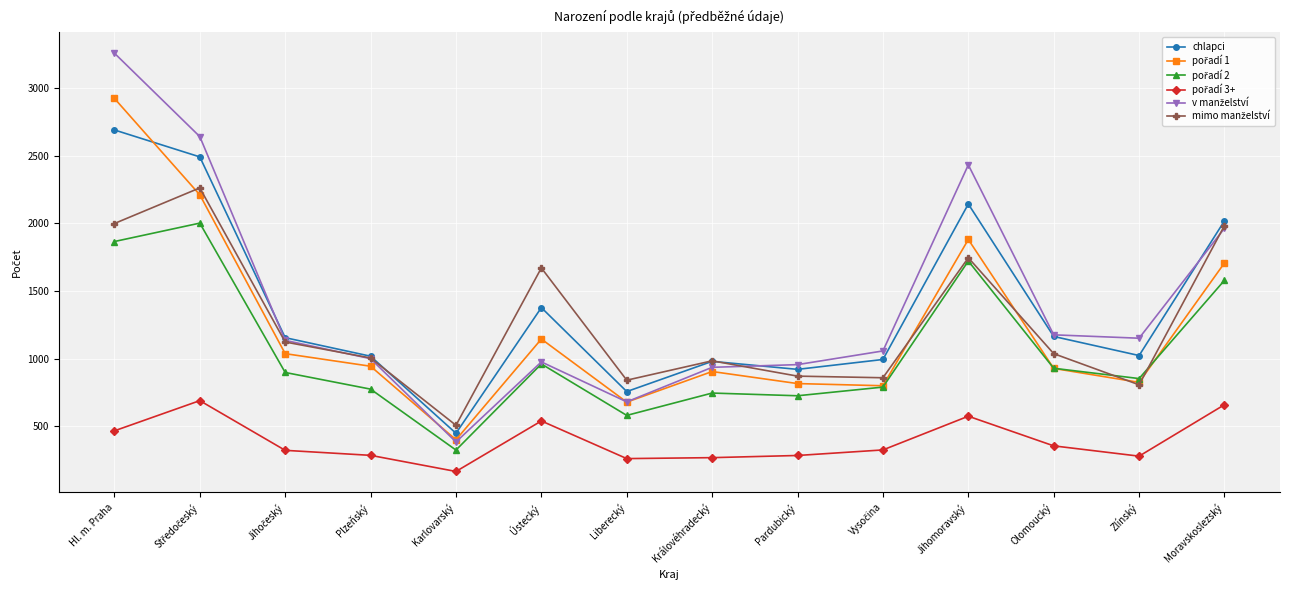

At which category does the chart reach its peak across all series?

Hl. m. Praha